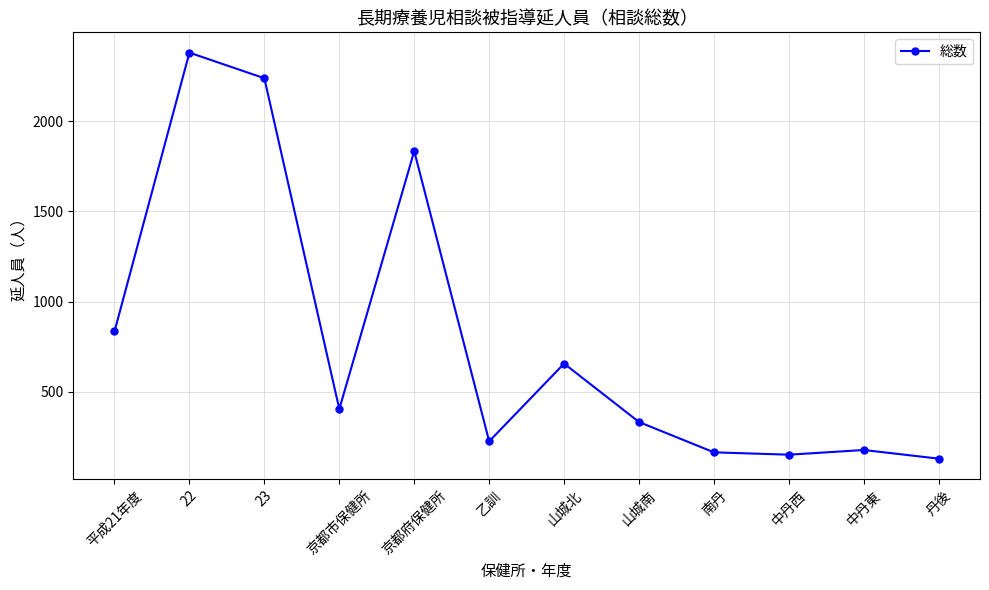

What is the label of the 3rd point from the left?

23